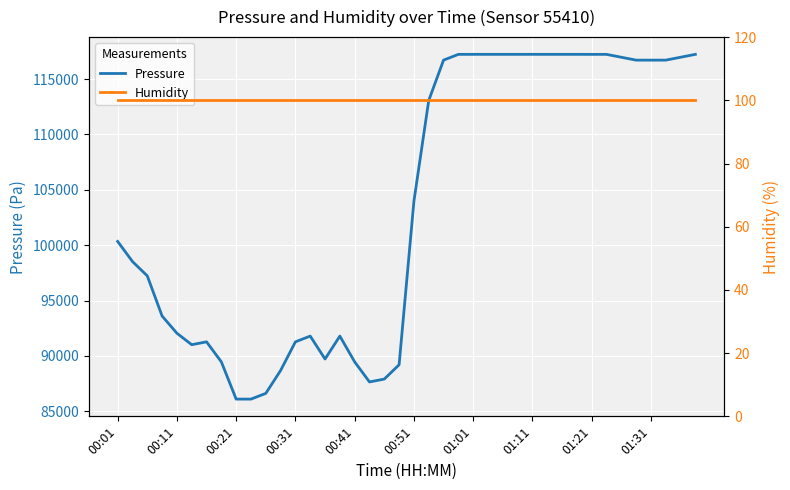

Where is Pressure nearest to the value 101669?

00:01